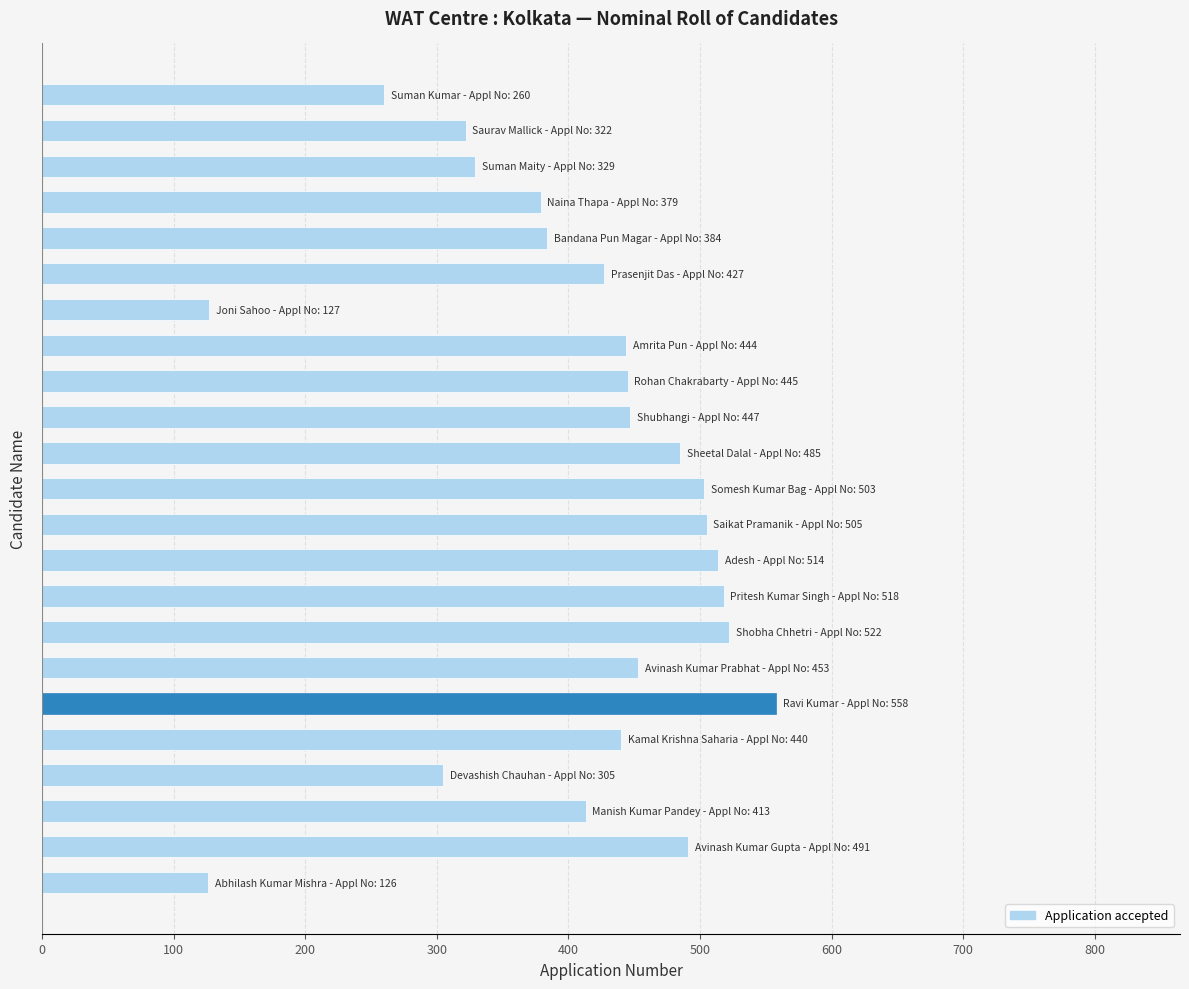

What is the greatest value displayed?

558